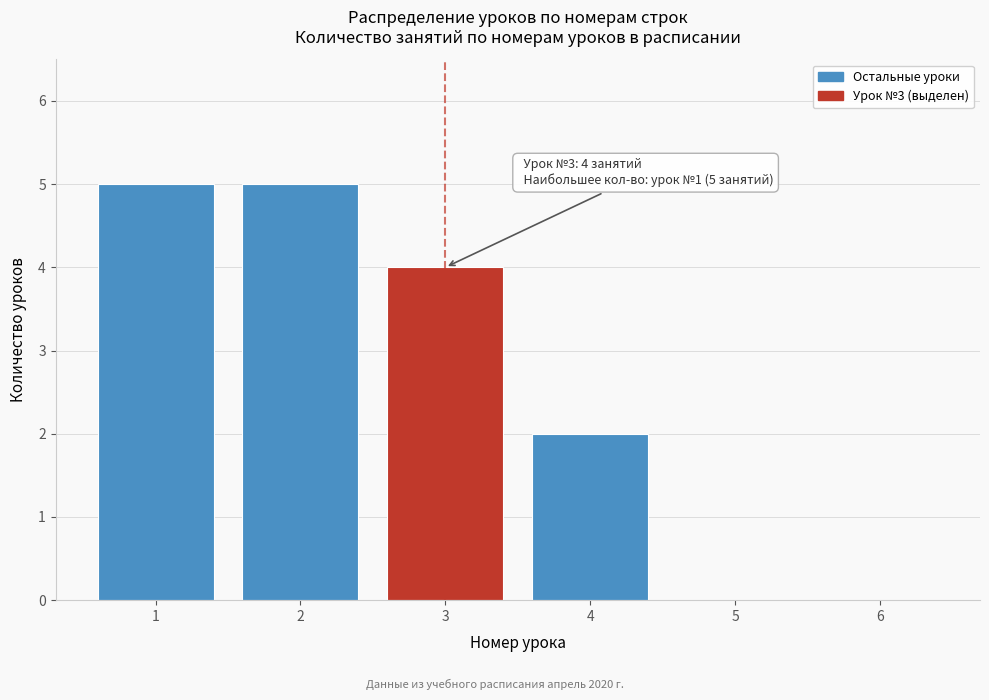

Reading left to right, list all the values displayed in this chart.

1=5	2=5	3=4	4=2	5=0	6=0